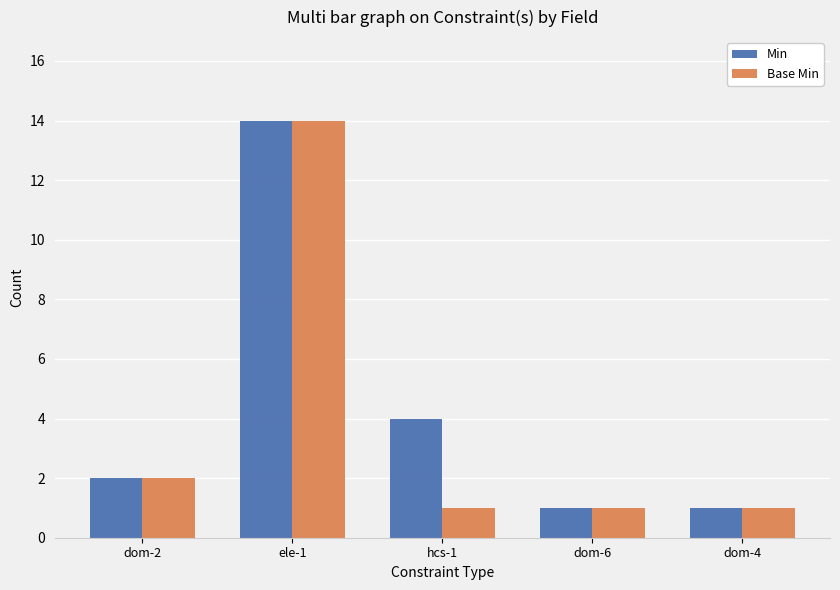

Reading left to right, list all the values displayed in this chart.

Min: 2	14	4	1	1
Base Min: 2	14	1	1	1